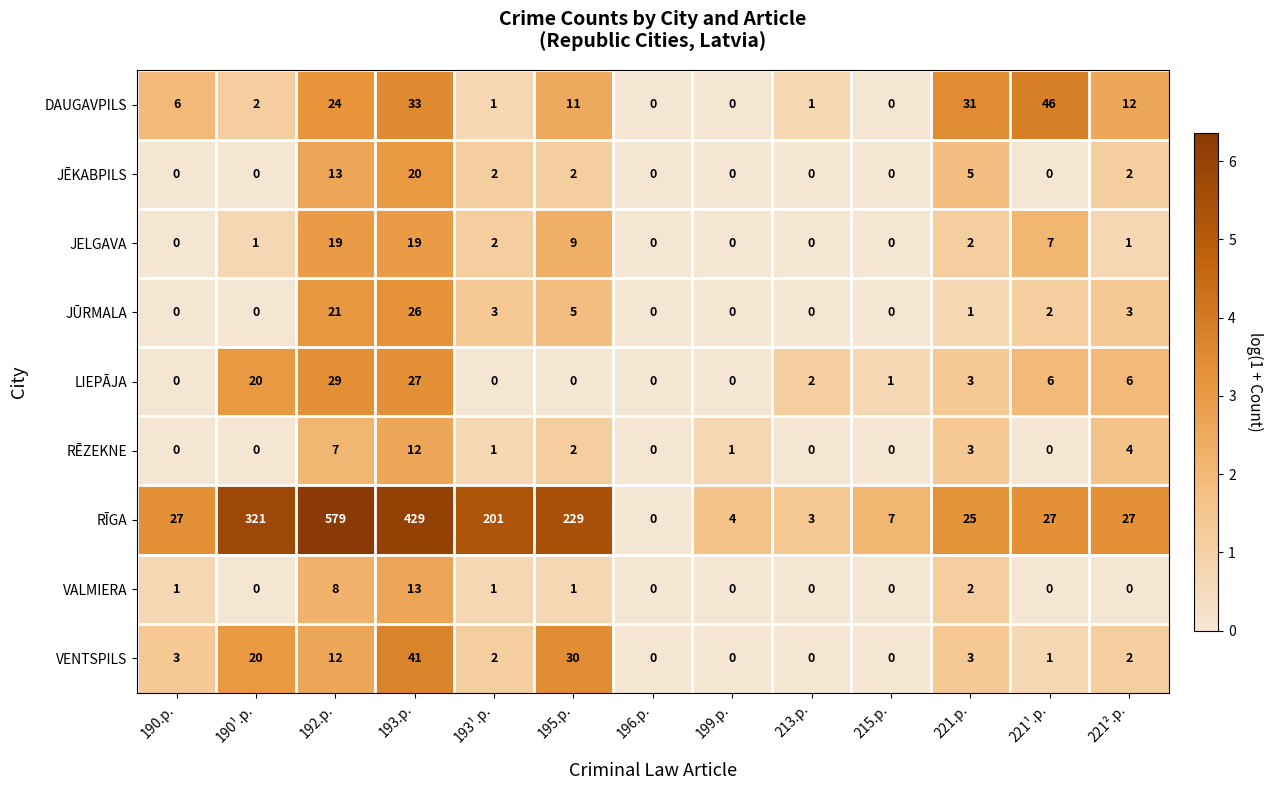

What is the difference between the maximum and minimum values in the JĒKABPILS series?

20